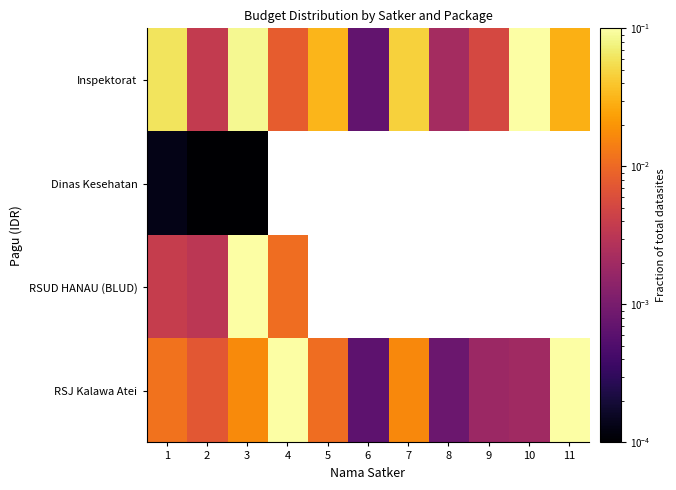

Which category has the highest value across all series?

10